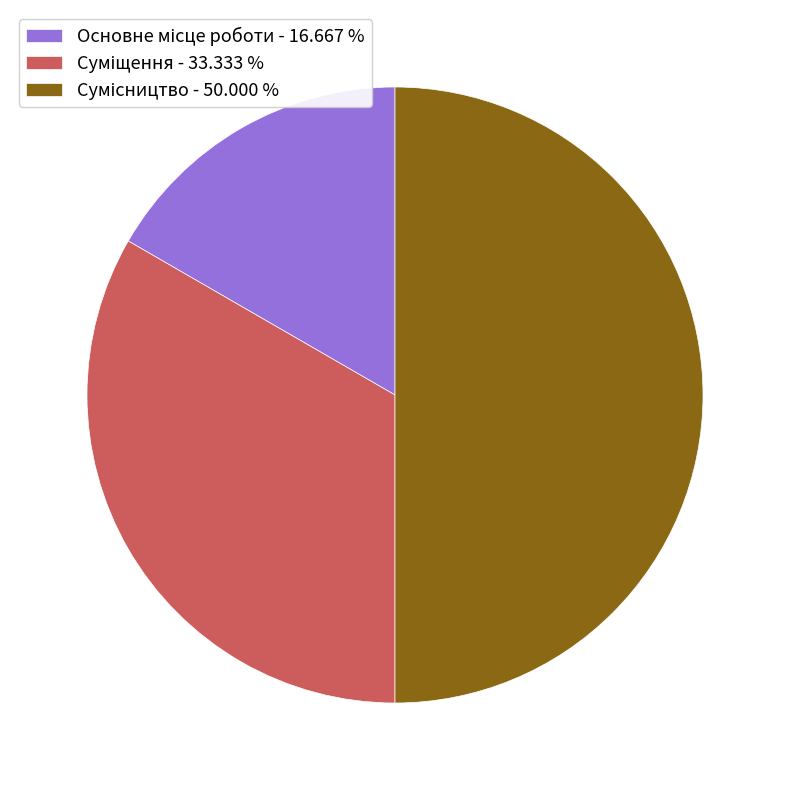

How many slices are in this pie chart?

3